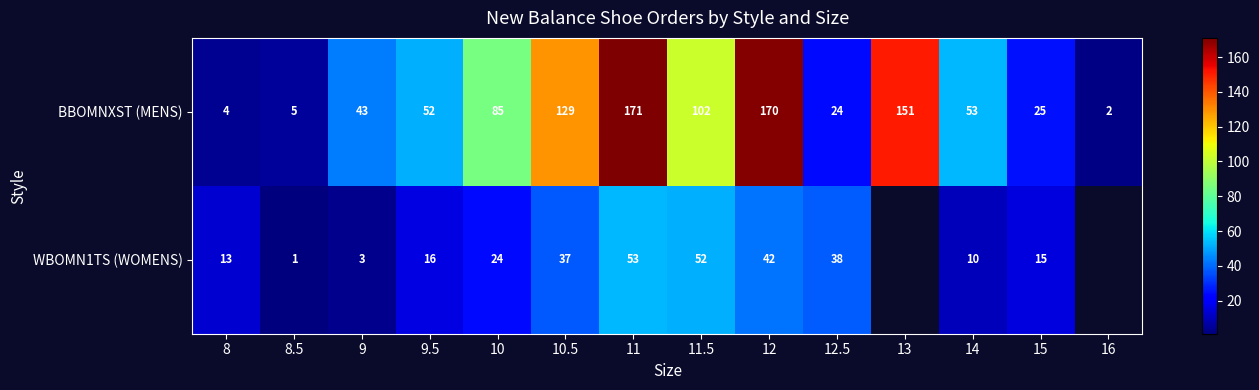

Rank the series at 9.5 from highest to lowest value.

BBOMNXST (MENS), WBOMN1TS (WOMENS)